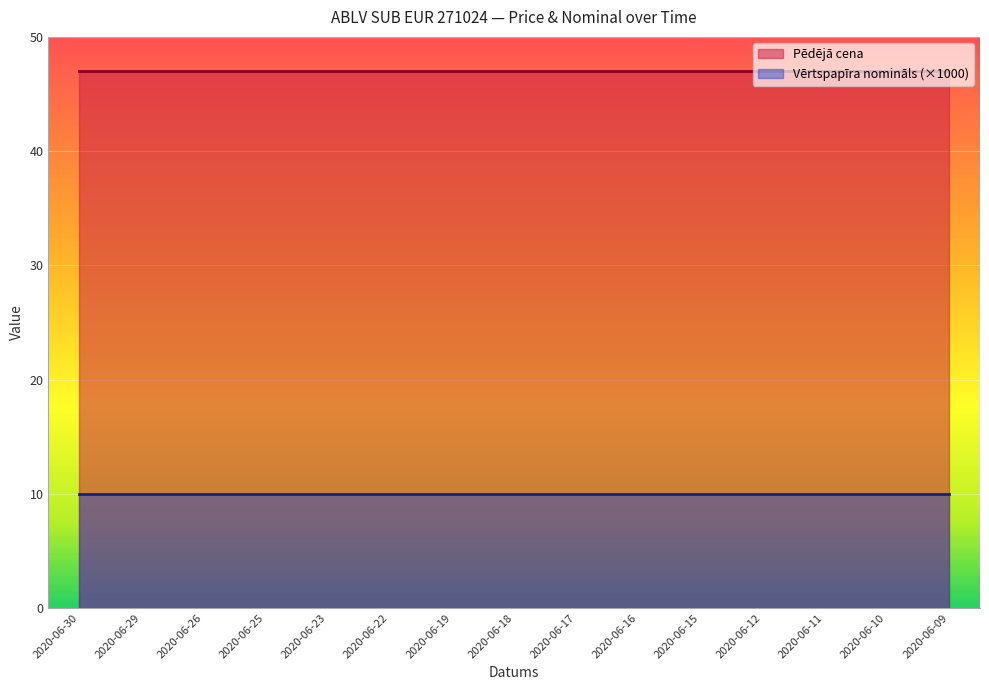

What is the maximum value shown in the chart?

47.0